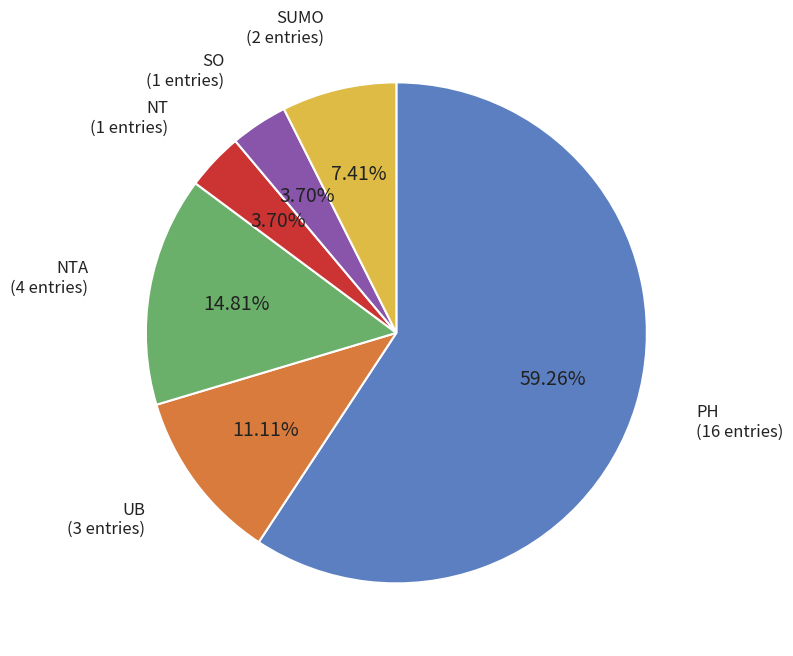

Is there any slice that represents more than half of the pie?

Yes